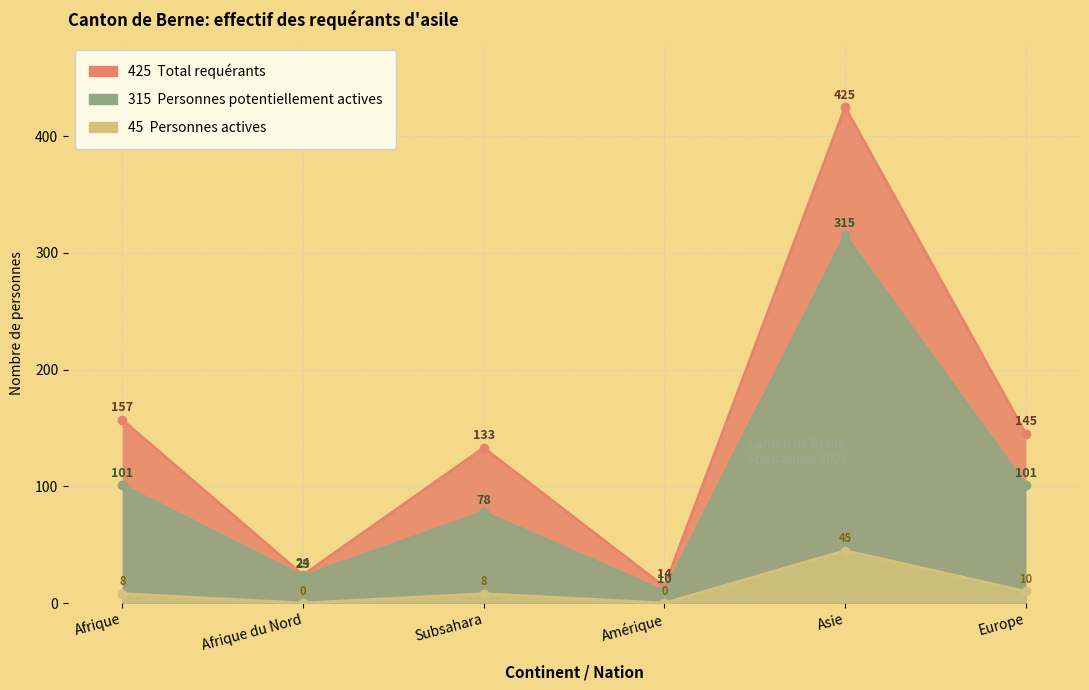

True or false: Personnes actives and Total requérants cross at least once.

False